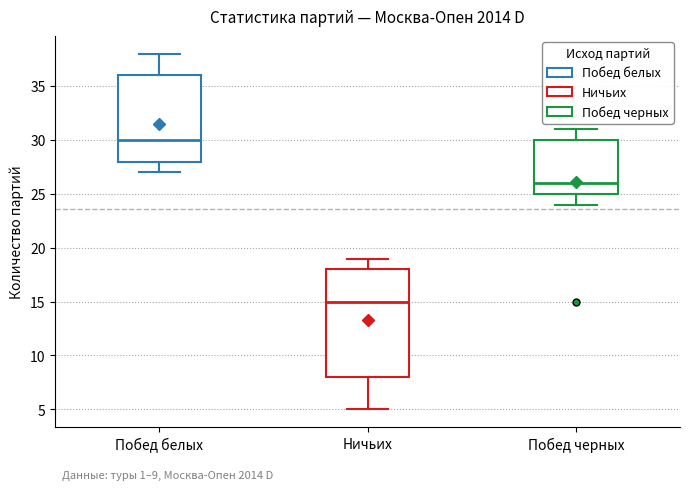

Which box has the lowest median line?

Ничьих